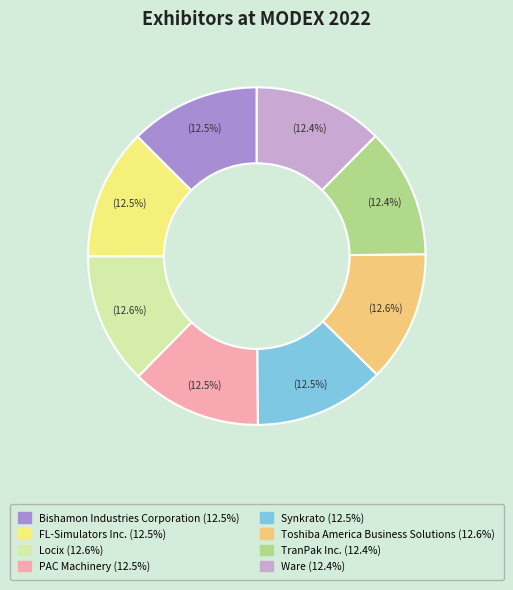

To the nearest percent, what is the combined percentage of PAC Machinery and Ware?

25%